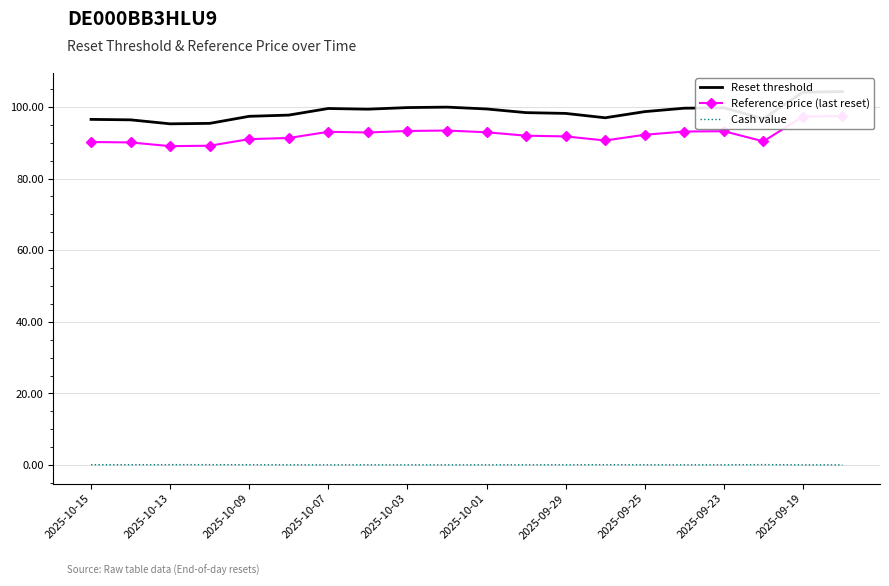

Is it true that Cash value equals 0.1 at 2025-10-13?

True